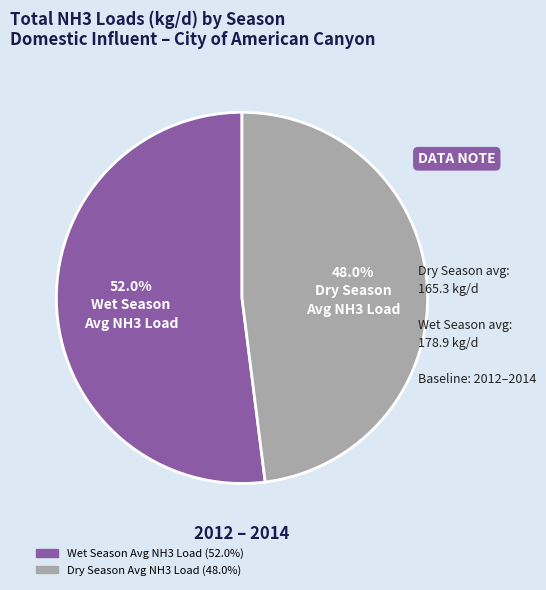

Is there a majority slice in this chart?

Yes